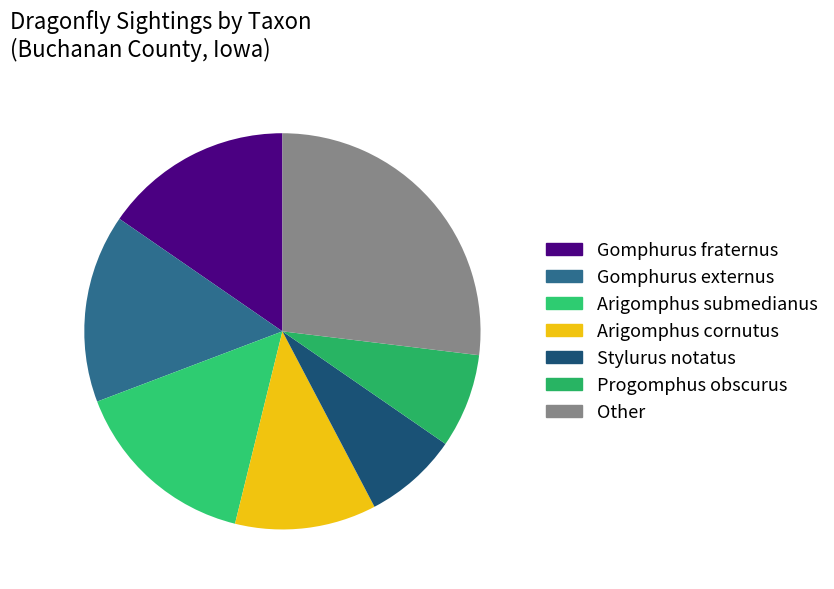

How many slices are in this pie chart?

7